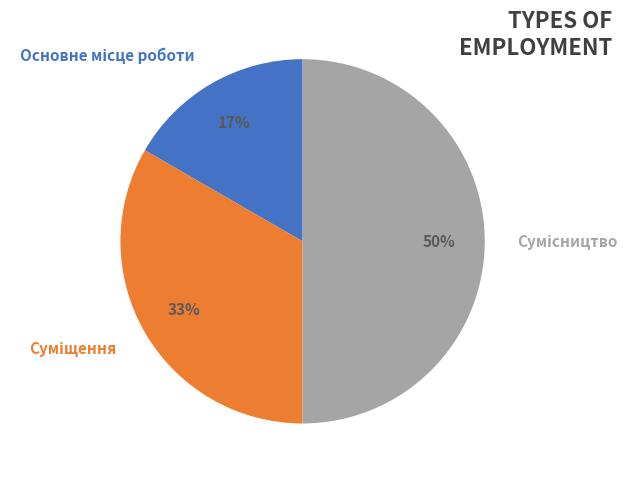

To the nearest percent, what is the difference between the largest and smallest slice percentages?

33%